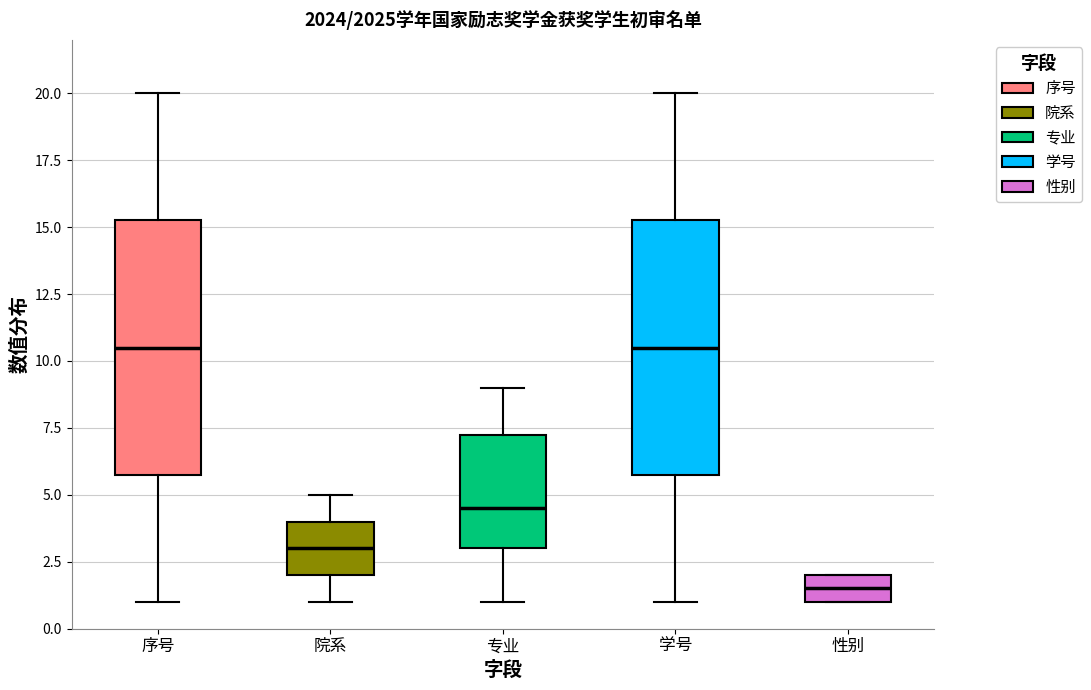

Where is the upper edge of the box for 性别 on the y-axis? The values are not printed on the chart, so give them approximately, as read against the axis.

2.0